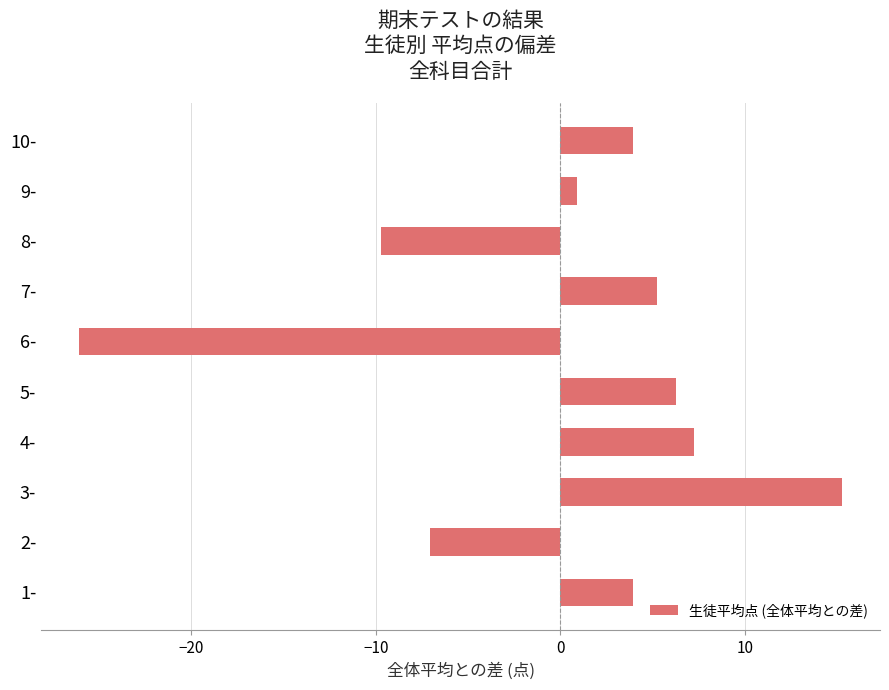

Which category has the lowest value across all series?

6-